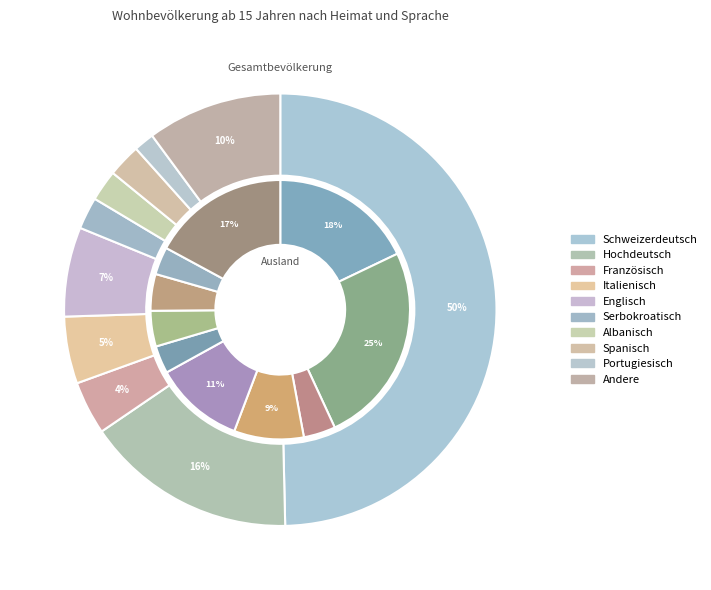

Combined, do Hochdeutsch and Serbokroatisch account for over 50%?

No